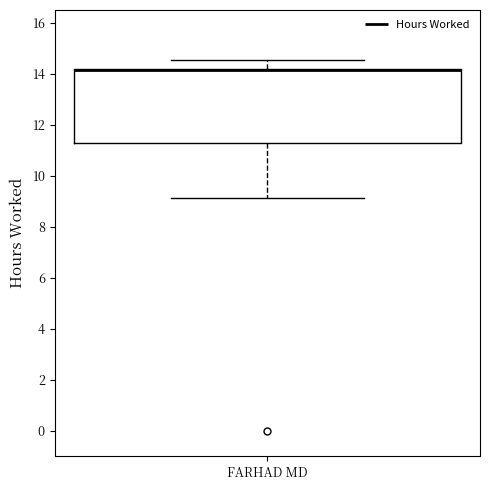

Where does the lower whisker of the box for FARHAD MD end on the y-axis? The values are not printed on the chart, so give them approximately, as read against the axis.

9.2